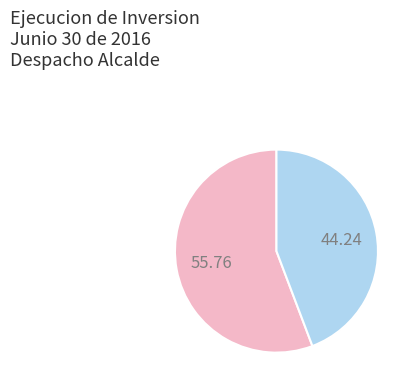

Is there a majority slice in this chart?

Yes